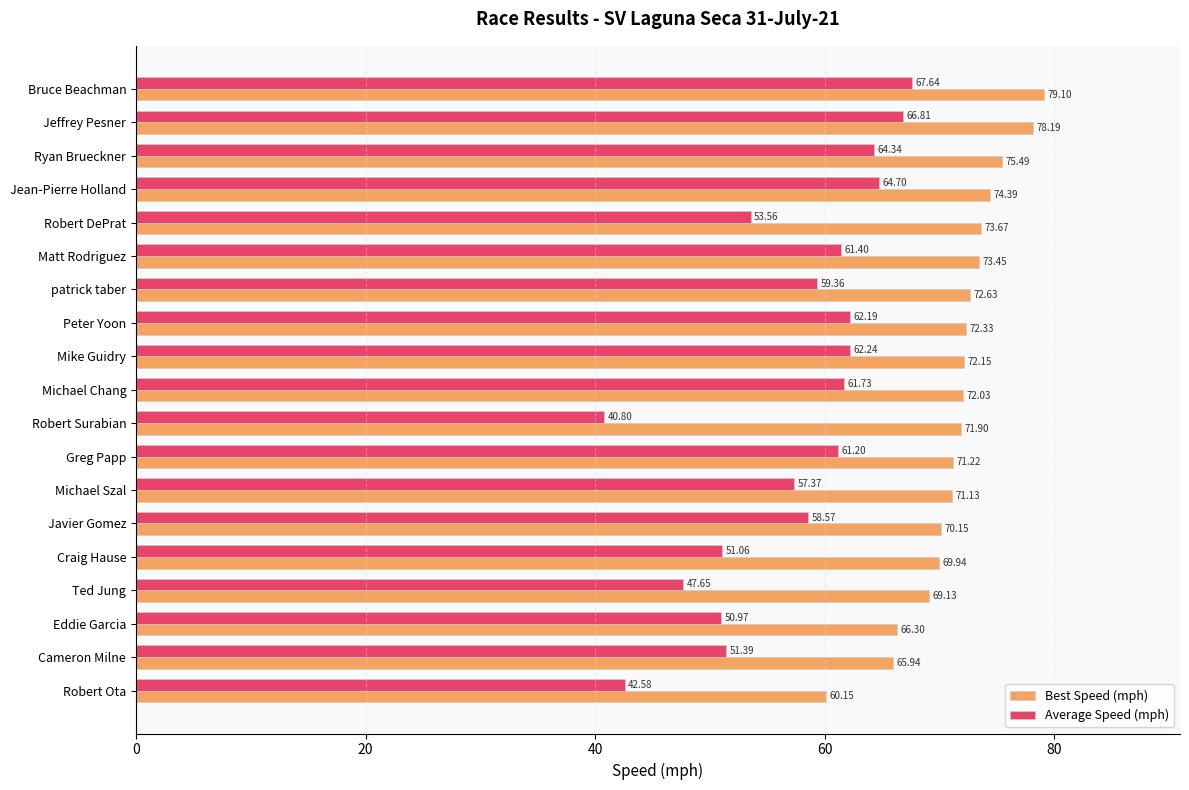

Is the value of Best Speed (mph) at Eddie Garcia greater than the value of Average Speed (mph) at Robert Surabian?

Yes